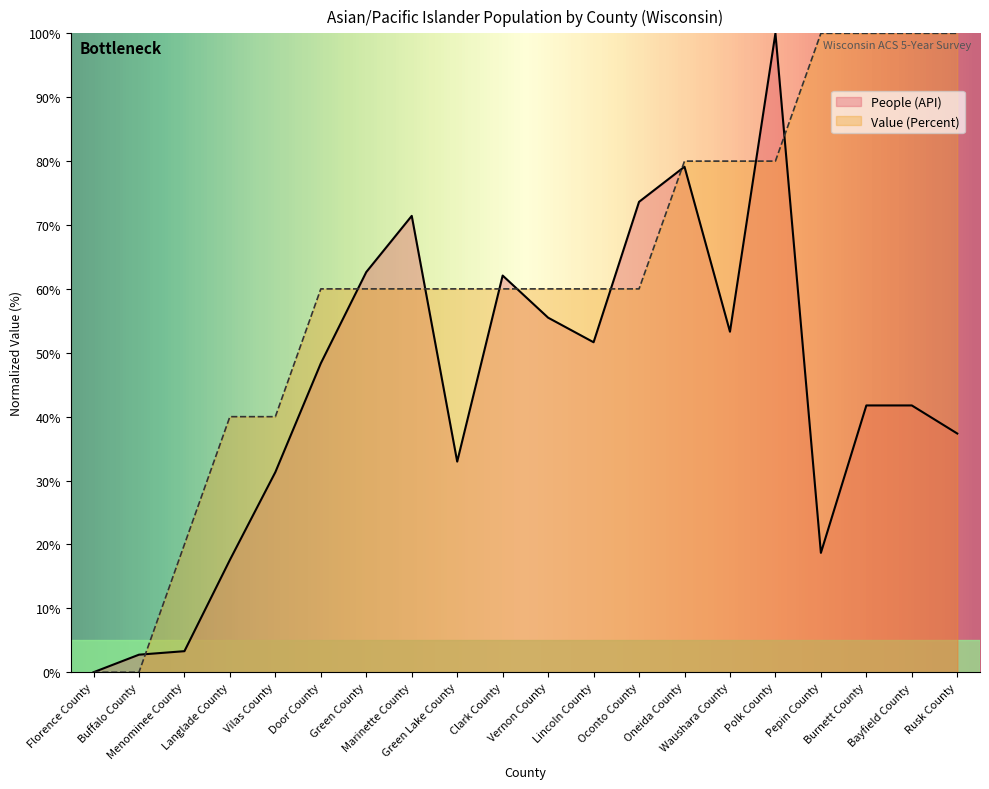

How many distinct data groups are displayed?

2